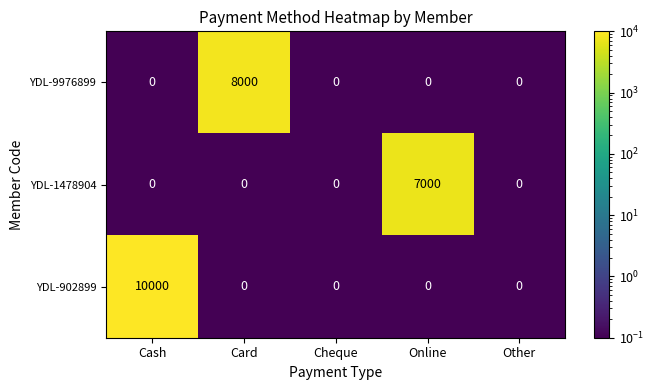

At which category is the sum across all series the highest?

Cash